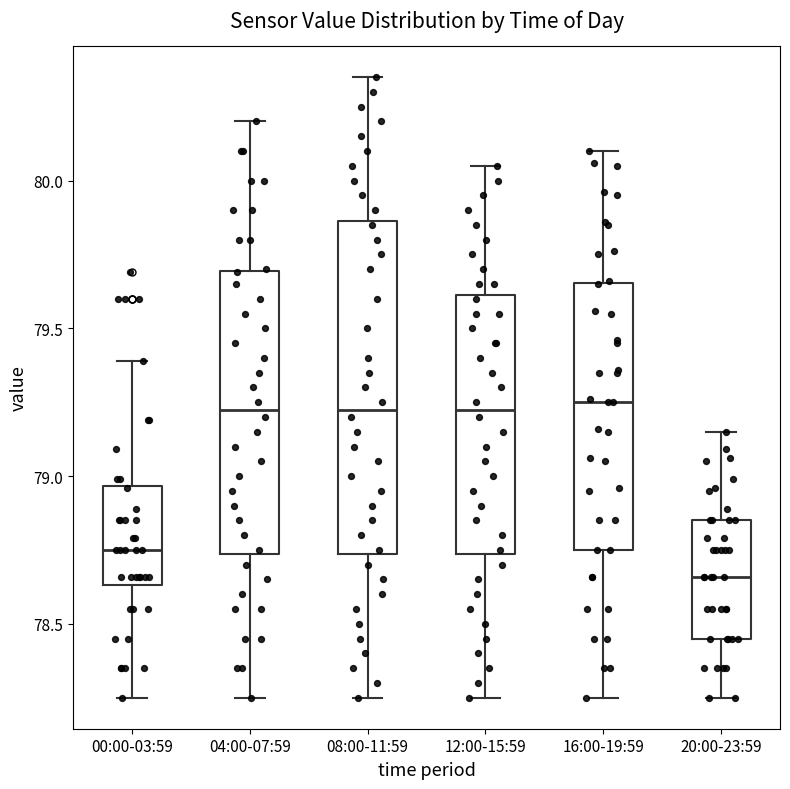

Comparing the boxes themselves (not the whiskers), which one is the tallest?

08:00-11:59